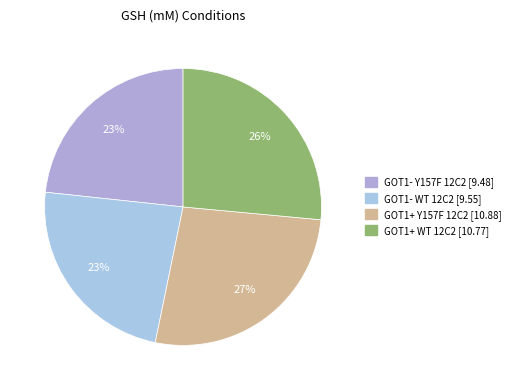

To the nearest percent, what is the difference between the GOT1+ WT 12C2 and GOT1- Y157F 12C2 slice percentages?

3%